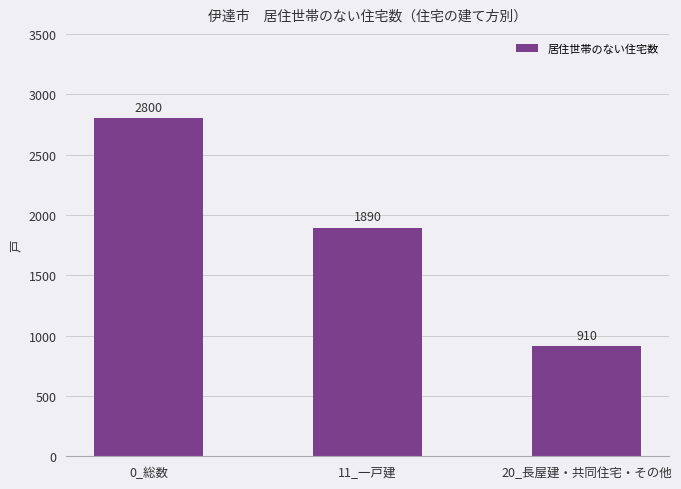

Read the value at 11_一戸建, to the nearest 50.

1900